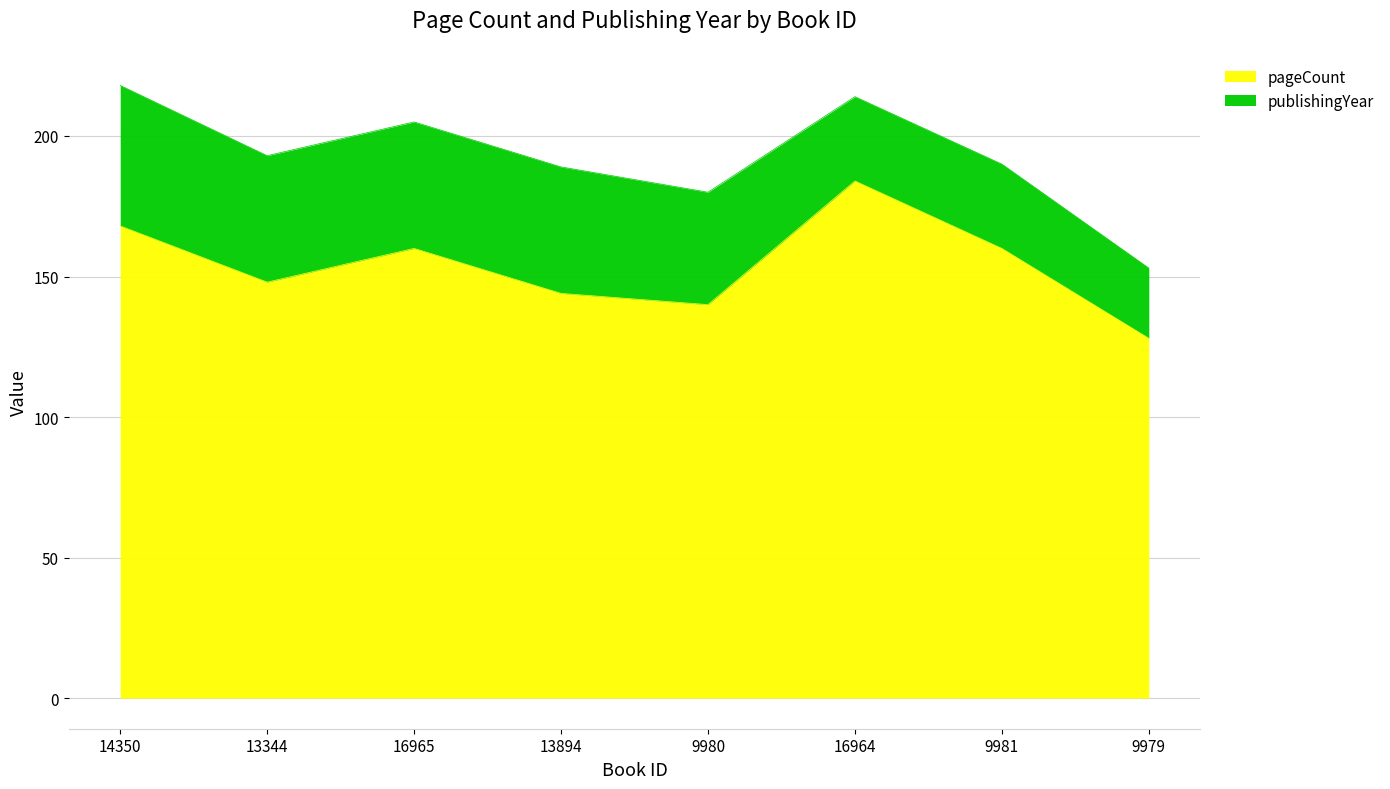

Rank the categories by value from highest to lowest.

16964, 14350, 16965, 9981, 13344, 13894, 9980, 9979